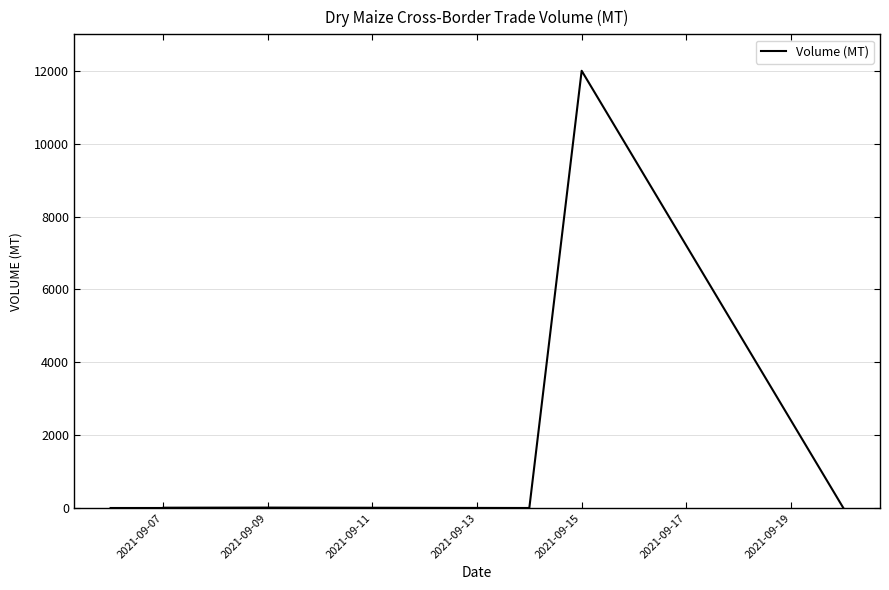

How many points are lower than both their immediate neighbors (excluding endpoints)?

1